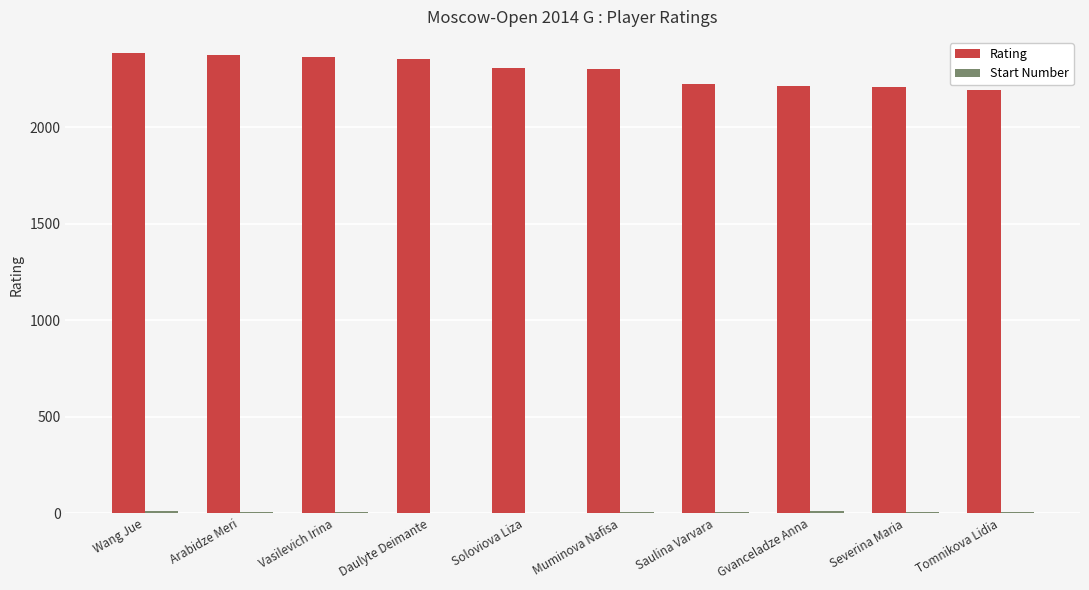

Is it true that Rating equals 3855 at Saulina Varvara?

False